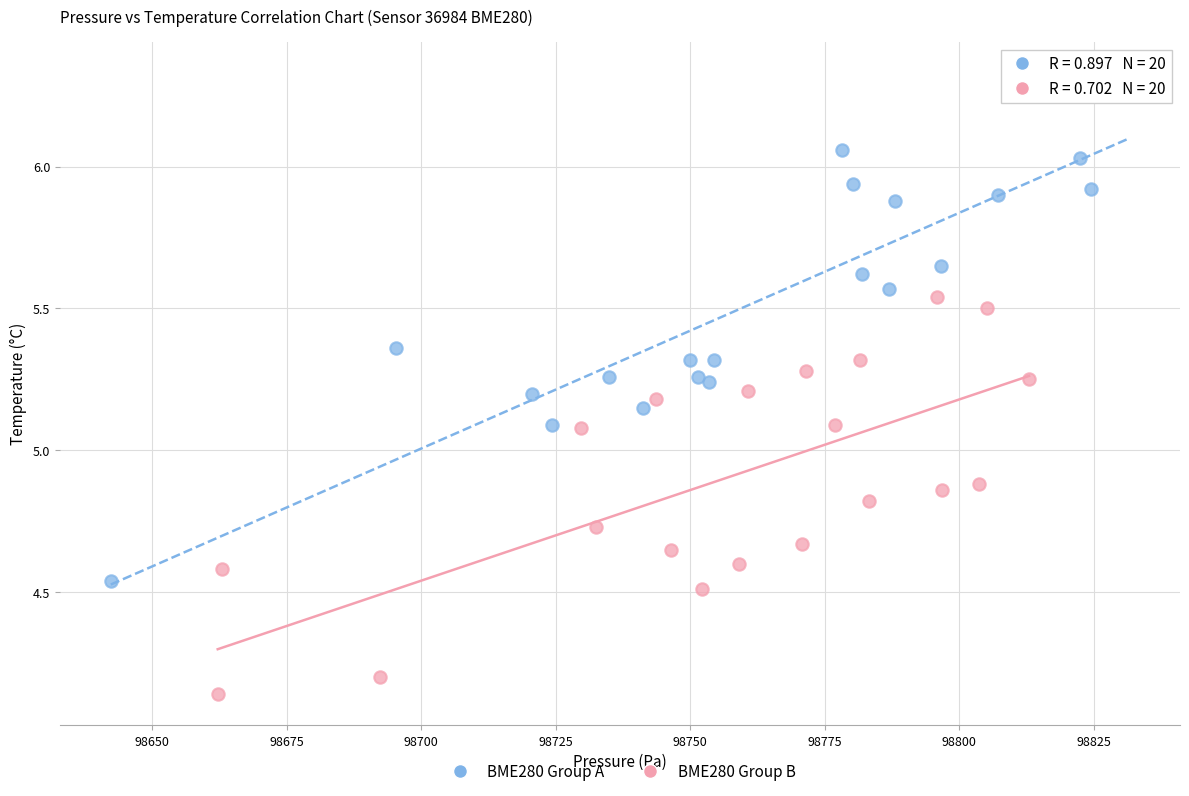

Which series has the widest spread of Y values?

BME280 Group A